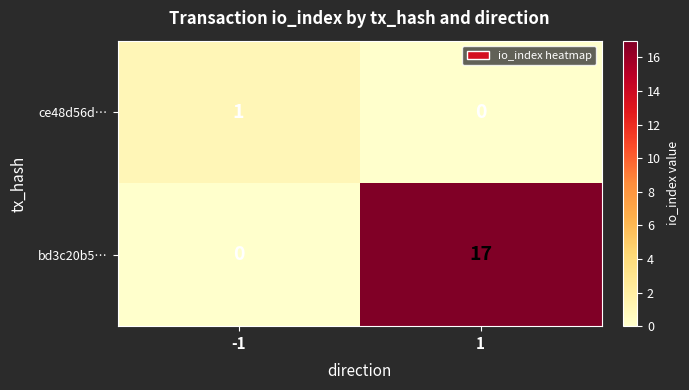

True or false: bd3c20b5… has a value of -11 at -1.

False